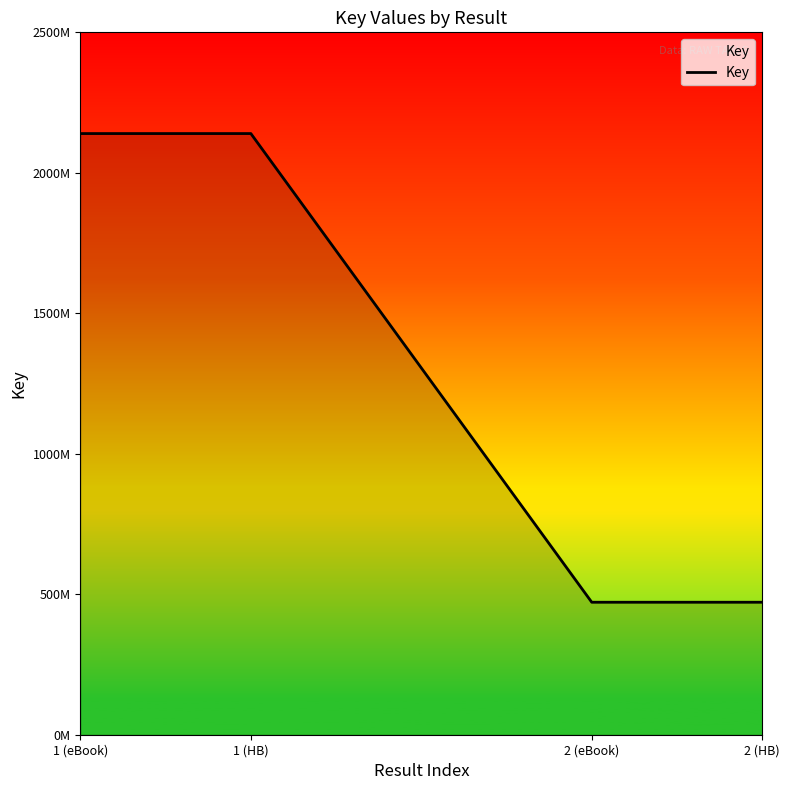

Which has a higher value, 1 (eBook) or 2 (HB)?

1 (eBook)